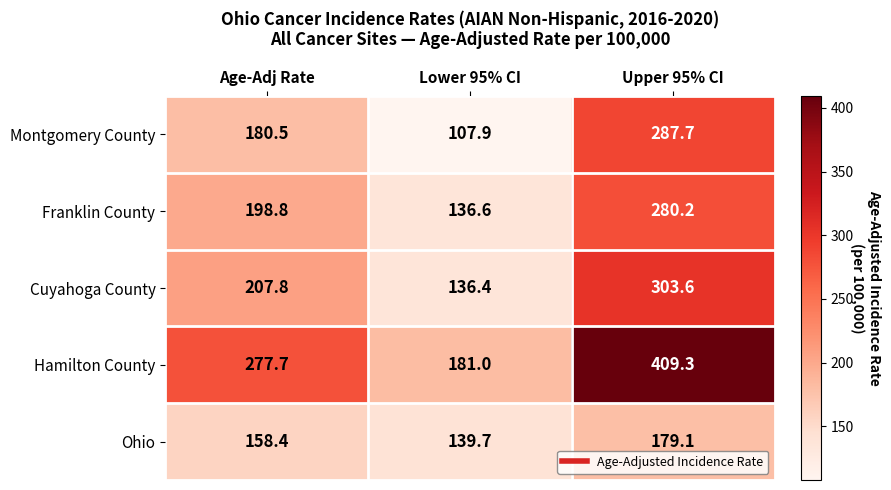

List the series in order of their peak value, highest first.

Hamilton County, Cuyahoga County, Montgomery County, Franklin County, Ohio